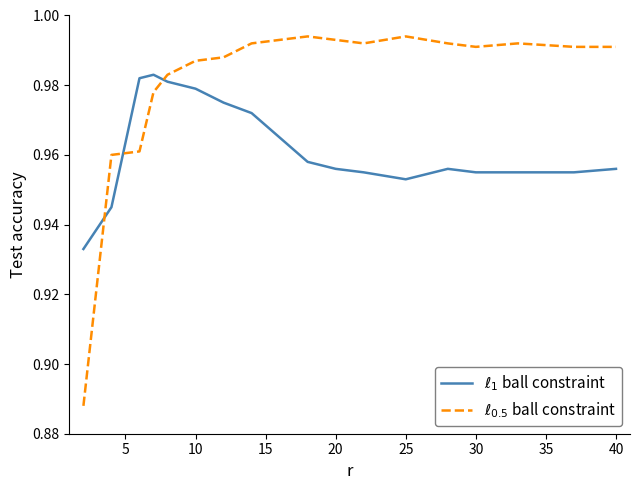

Is this an area chart (filled region under the line)?

No